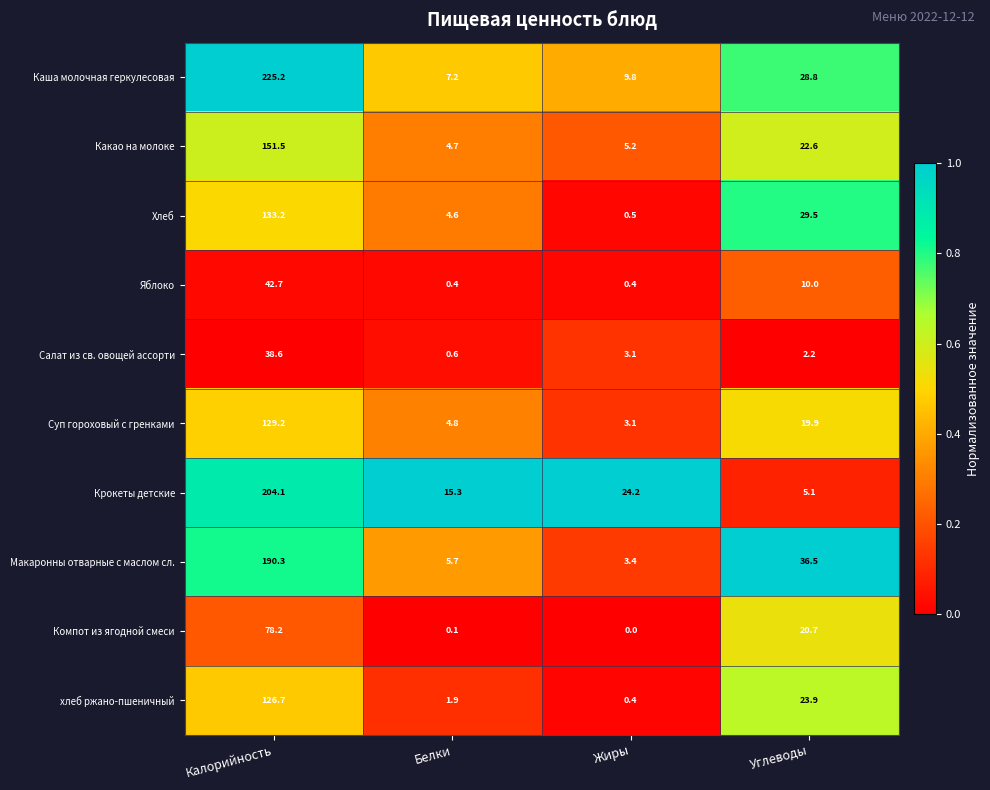

Rank the categories by хлеб ржано-пшеничный value from lowest to highest.

Жиры, Белки, Углеводы, Калорийность